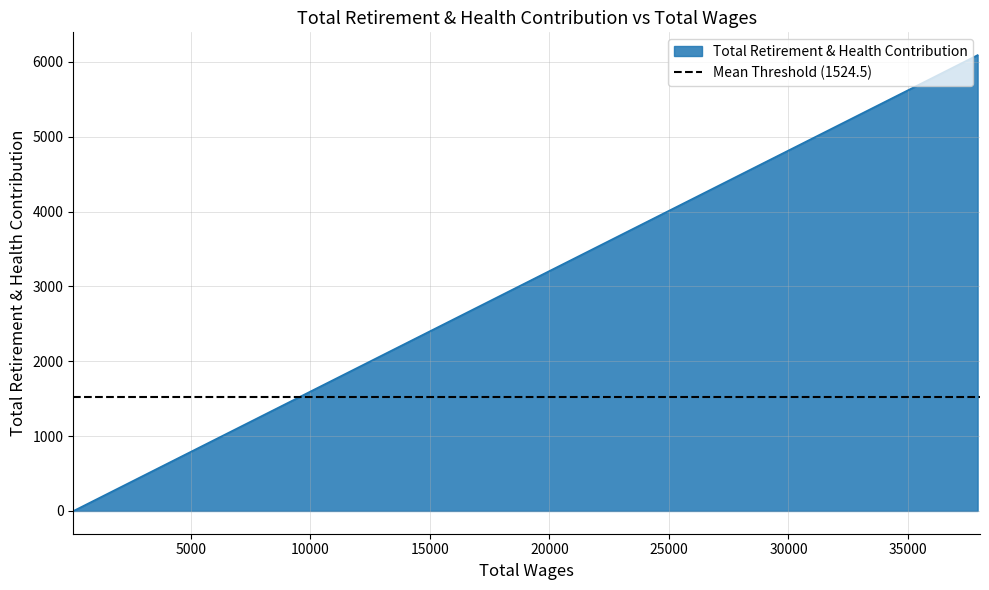

What is the change in value from 37910.0 to 100.0?

-6082